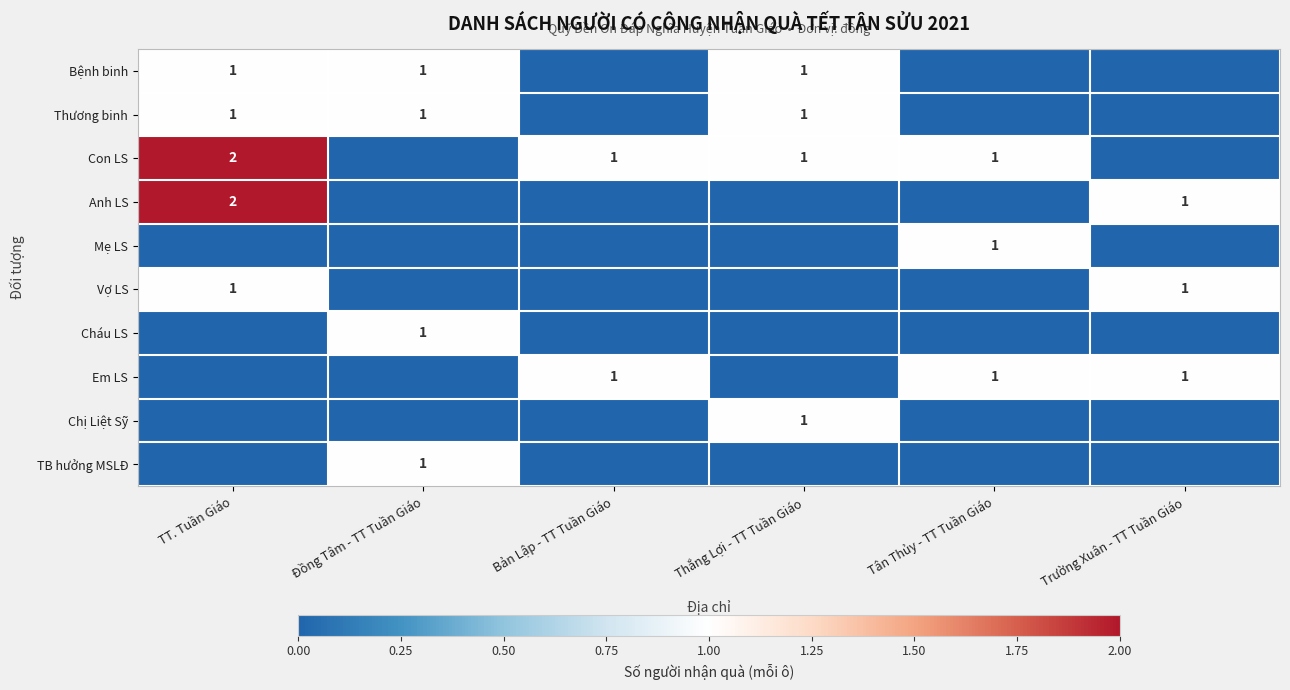

The Thương binh series shows 2 at TT. Tuần Giáo. True or false?

False